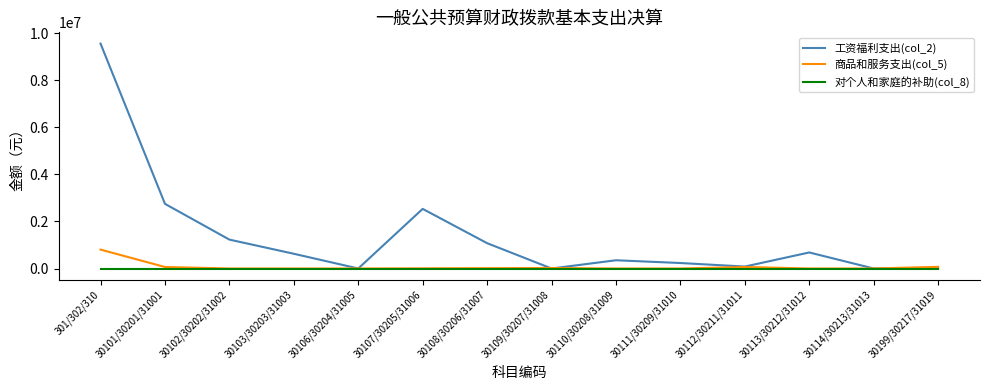

Which series has the largest range (max minus min)?

工资福利支出(col_2)